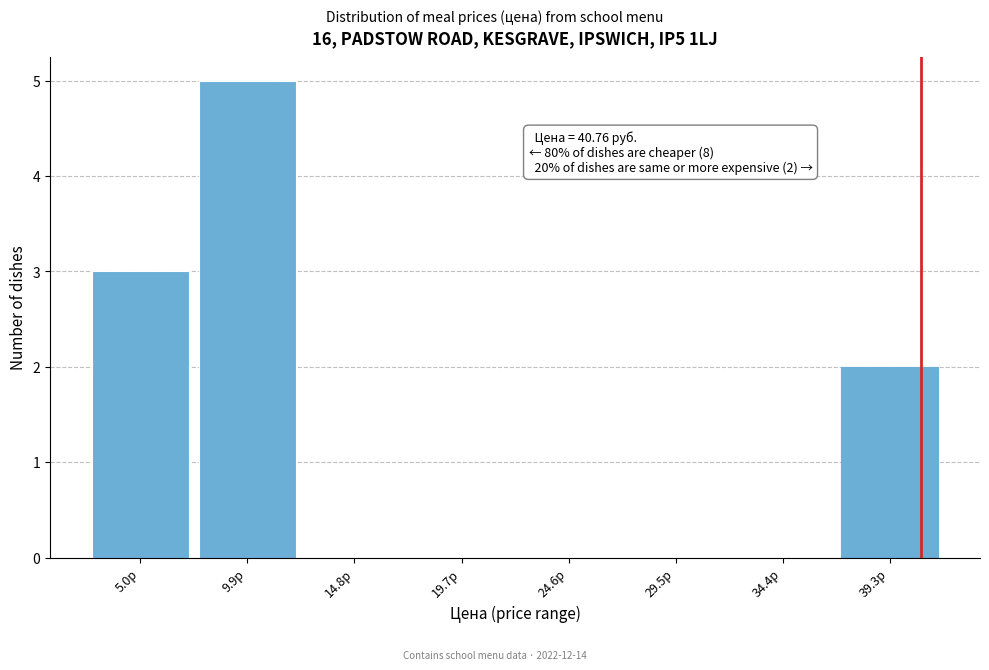

Which range on the x-axis has the tallest bar?

7.5 to 12.5